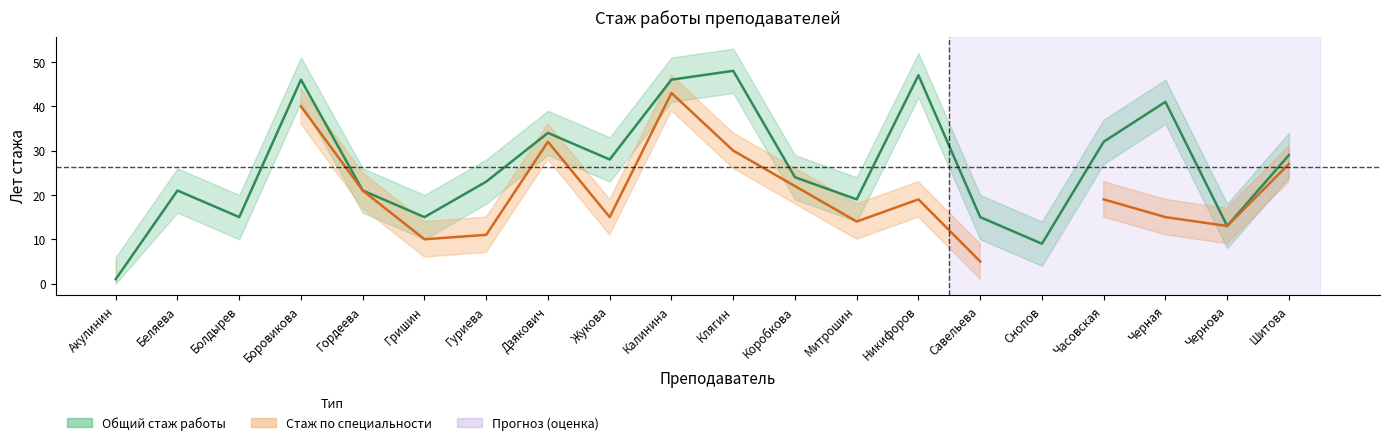

What is the average value?

26